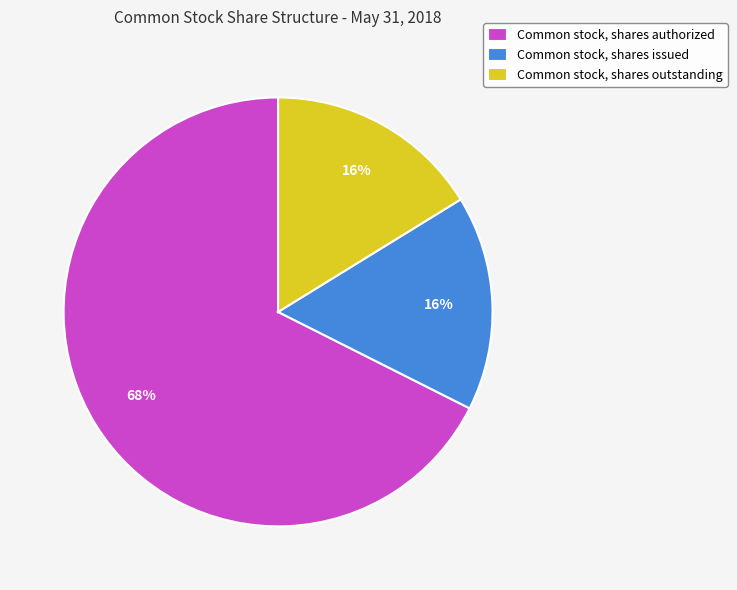

What is the largest slice in the pie chart?

Common stock, shares authorized